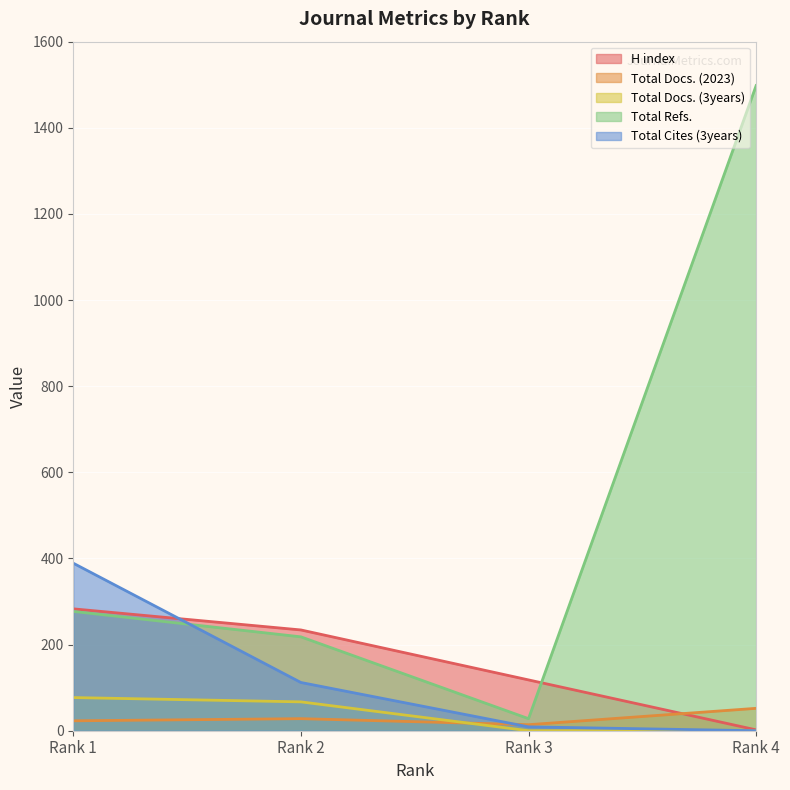

The Total Docs. (2023) series shows 15 at Rank 1. True or false?

False